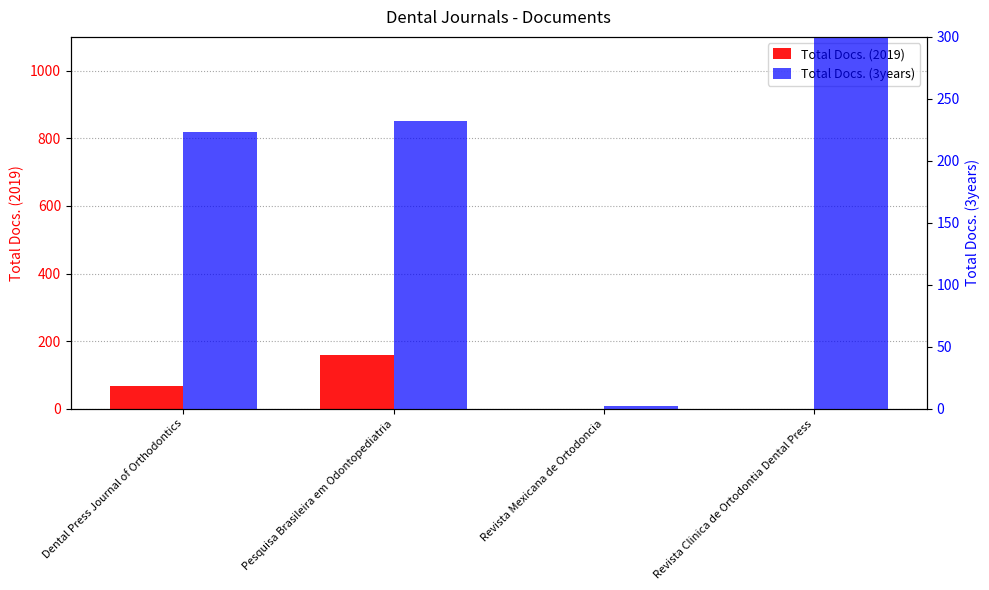

Which category has the highest value in the Total Docs. (3years) series?

Revista Clinica de Ortodontia Dental Press